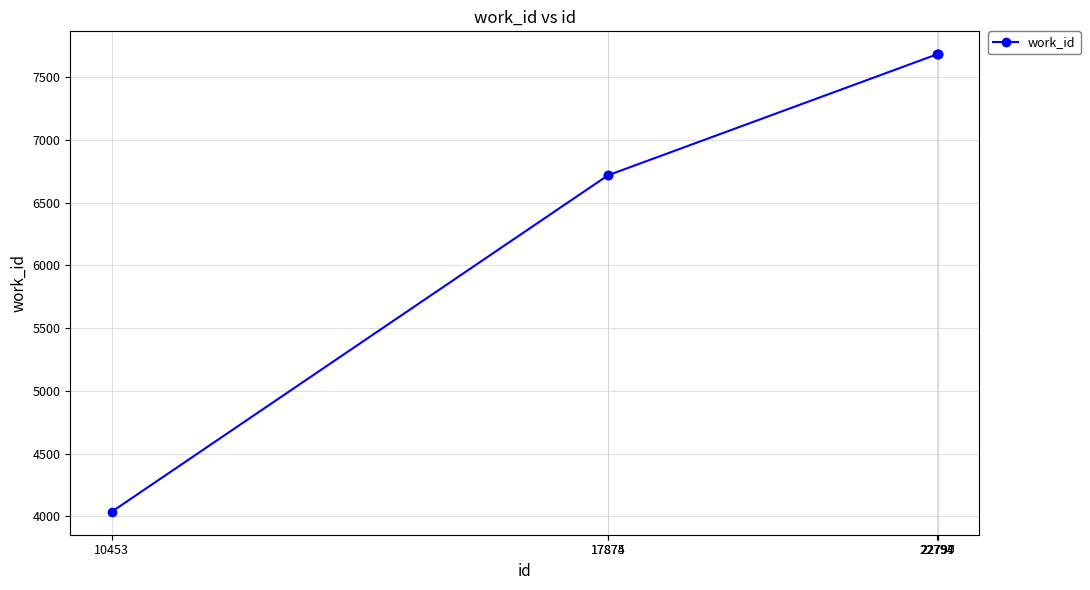

What is the greatest value displayed?

7682